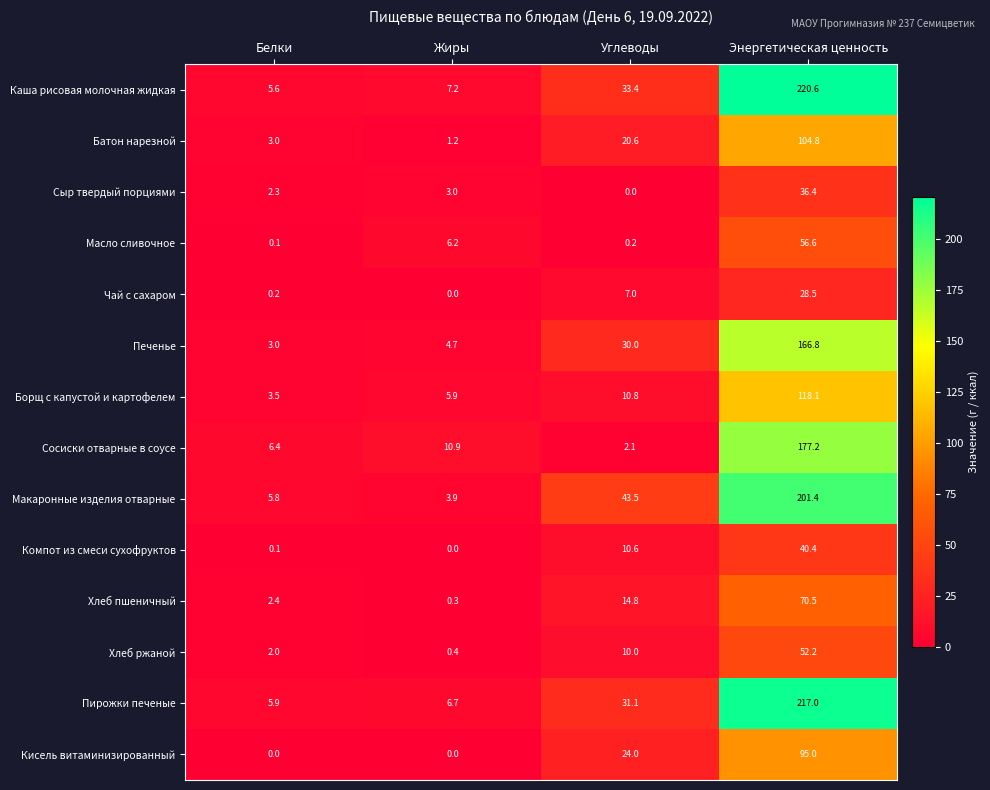

What is the sum of all Каша рисовая молочная жидкая values?

266.8